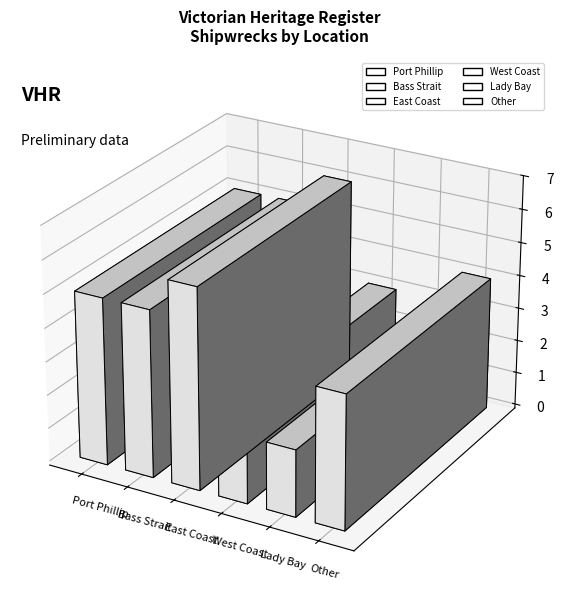

Are the bars horizontal?

No